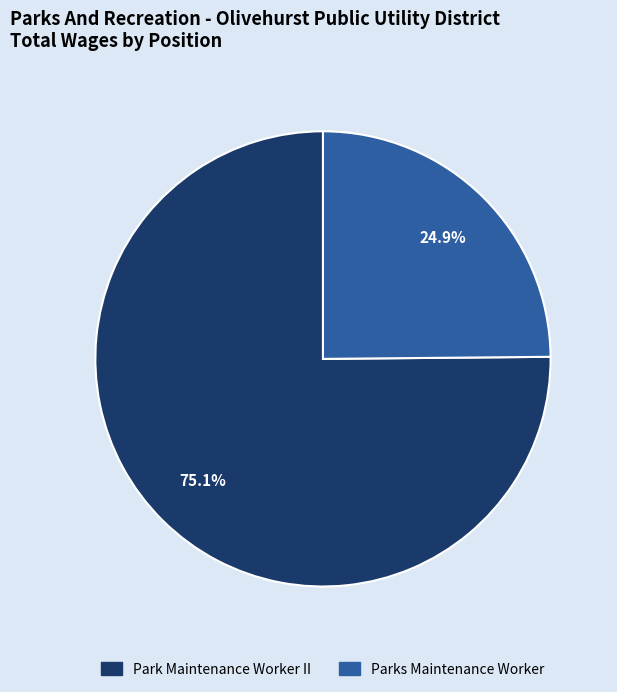

True or false: Parks Maintenance Worker accounts for 25% of the total.

True